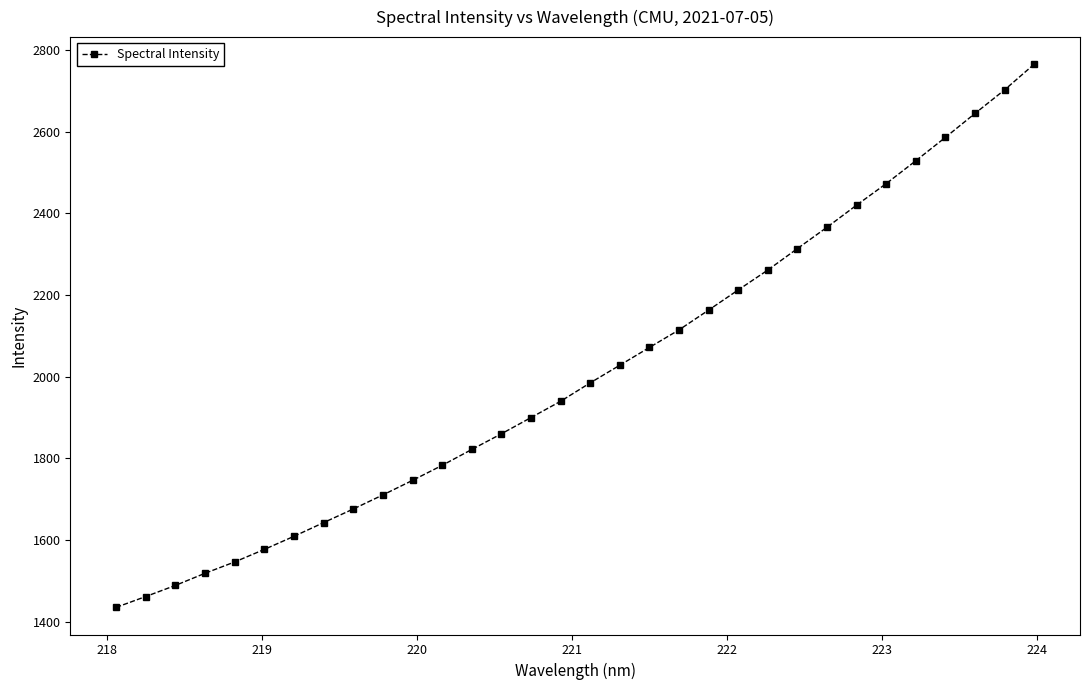

How many lines are shown in the chart?

1